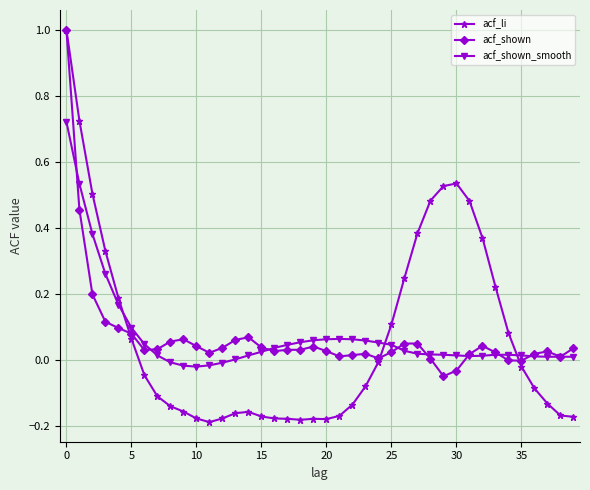

What is the maximum value shown in the chart?

1.0